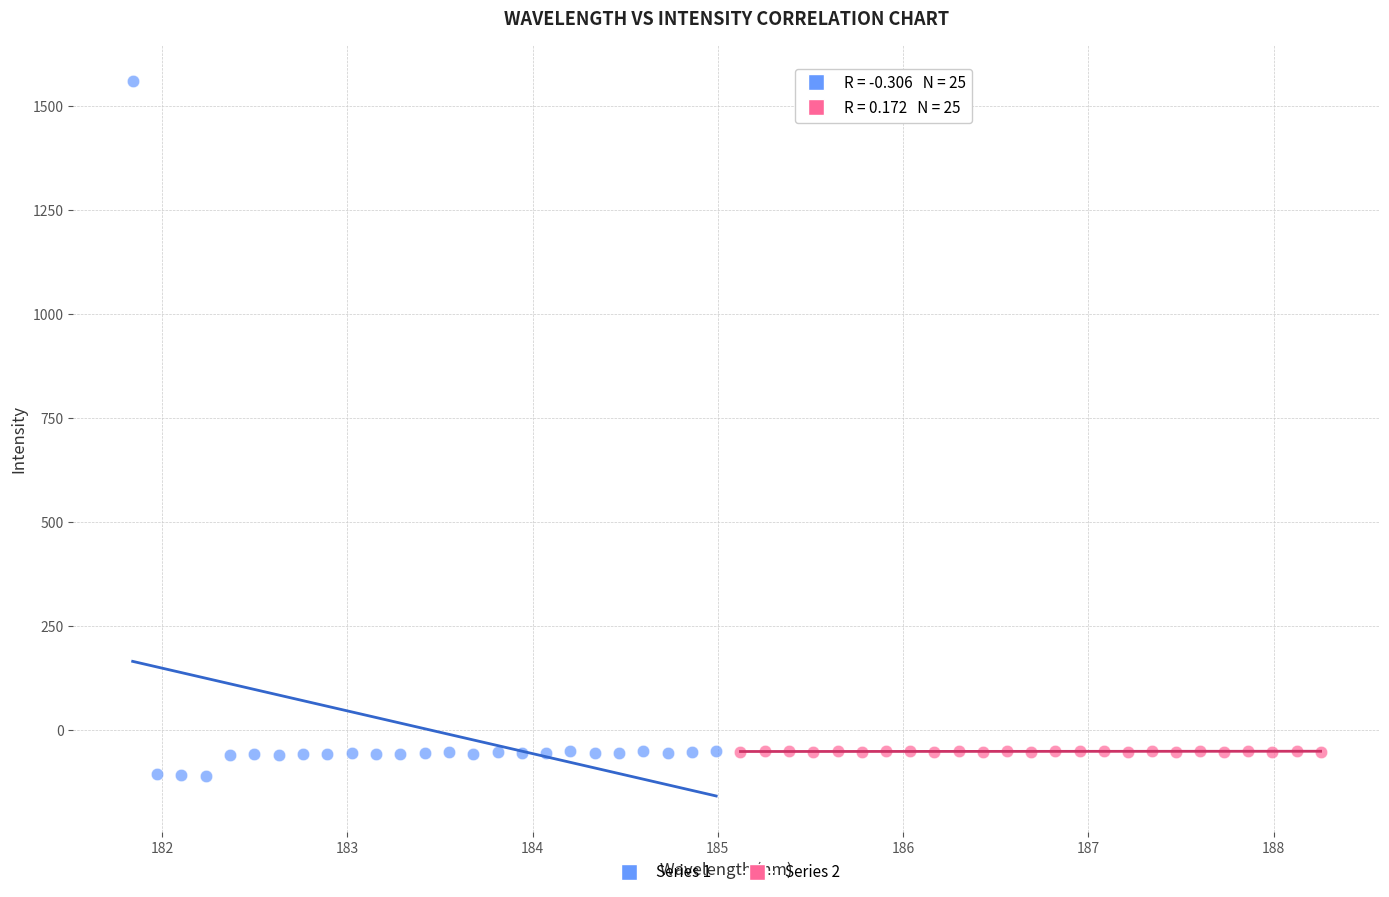

Which series contains the highest Y value?

Series 1